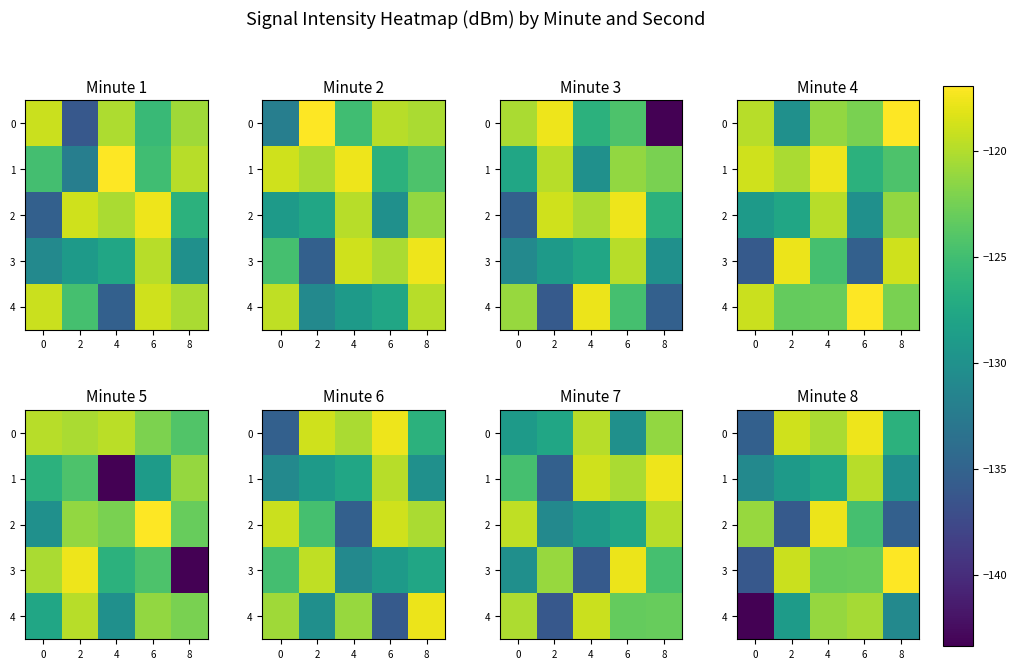

At how many categories does at least one series exceed -136?

5